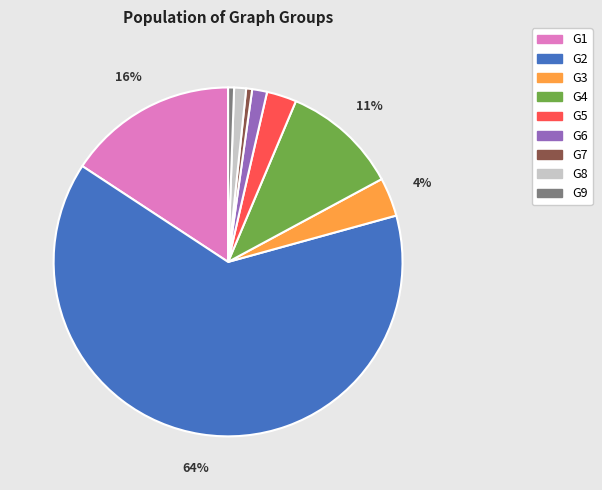

Which has a higher value, G1 or G8?

G1